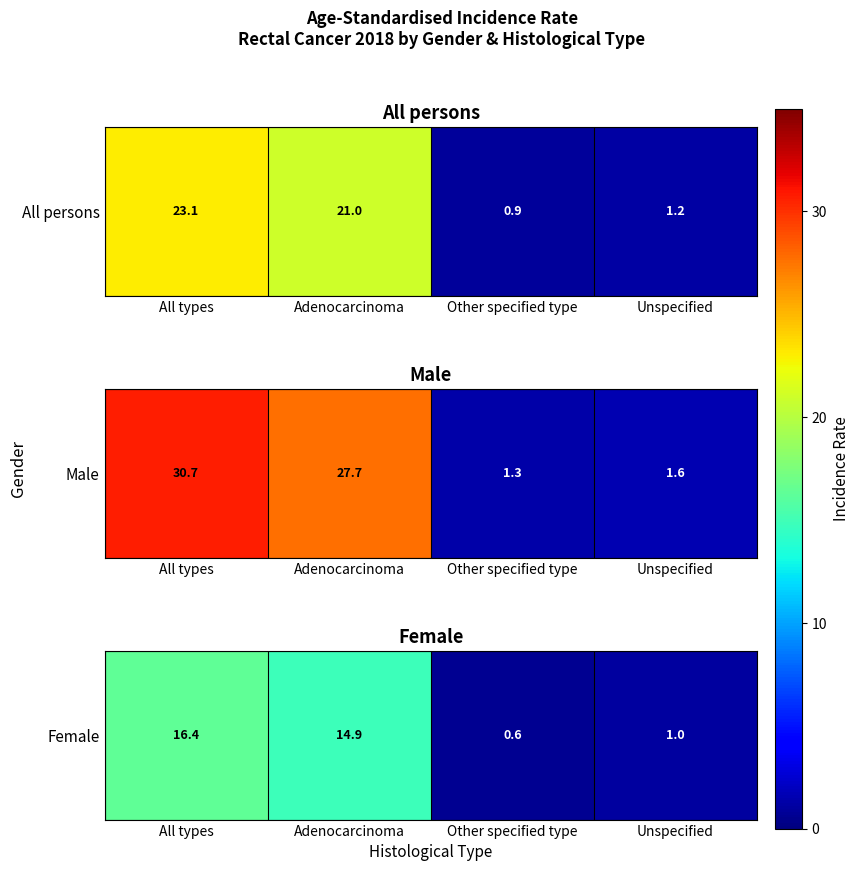

List the labels in order of value, largest first.

All types, Adenocarcinoma, Unspecified, Other specified type